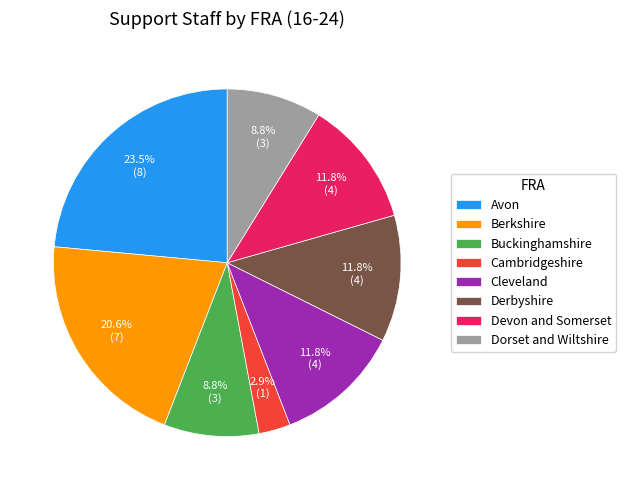

Which category has the biggest portion of the pie?

Avon